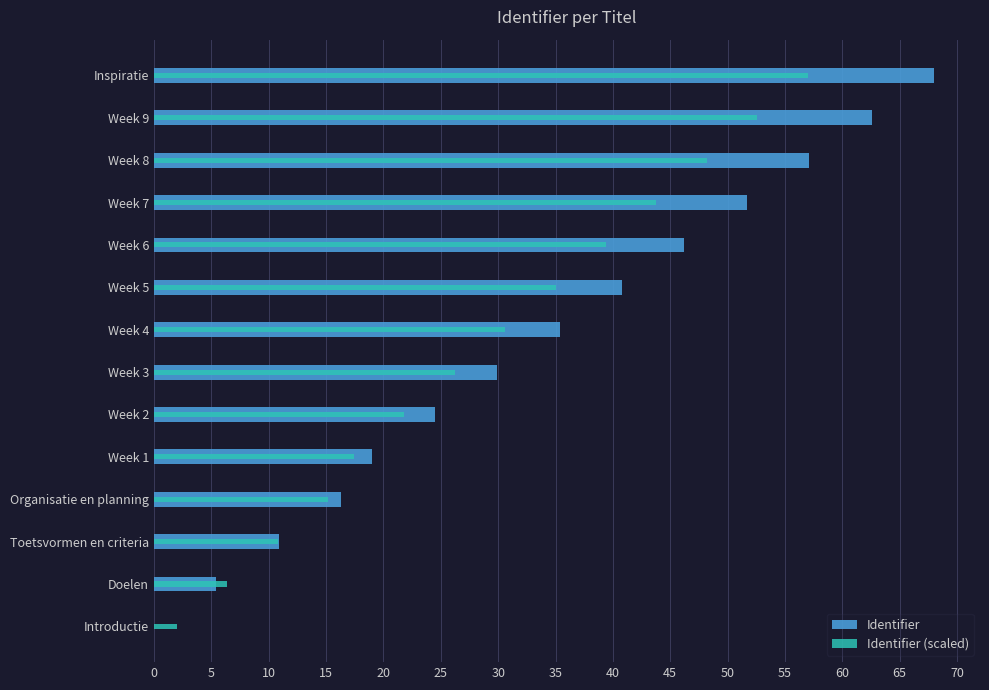

What is the sum of the Identifier values at Week 7 and Introductie?

51.7